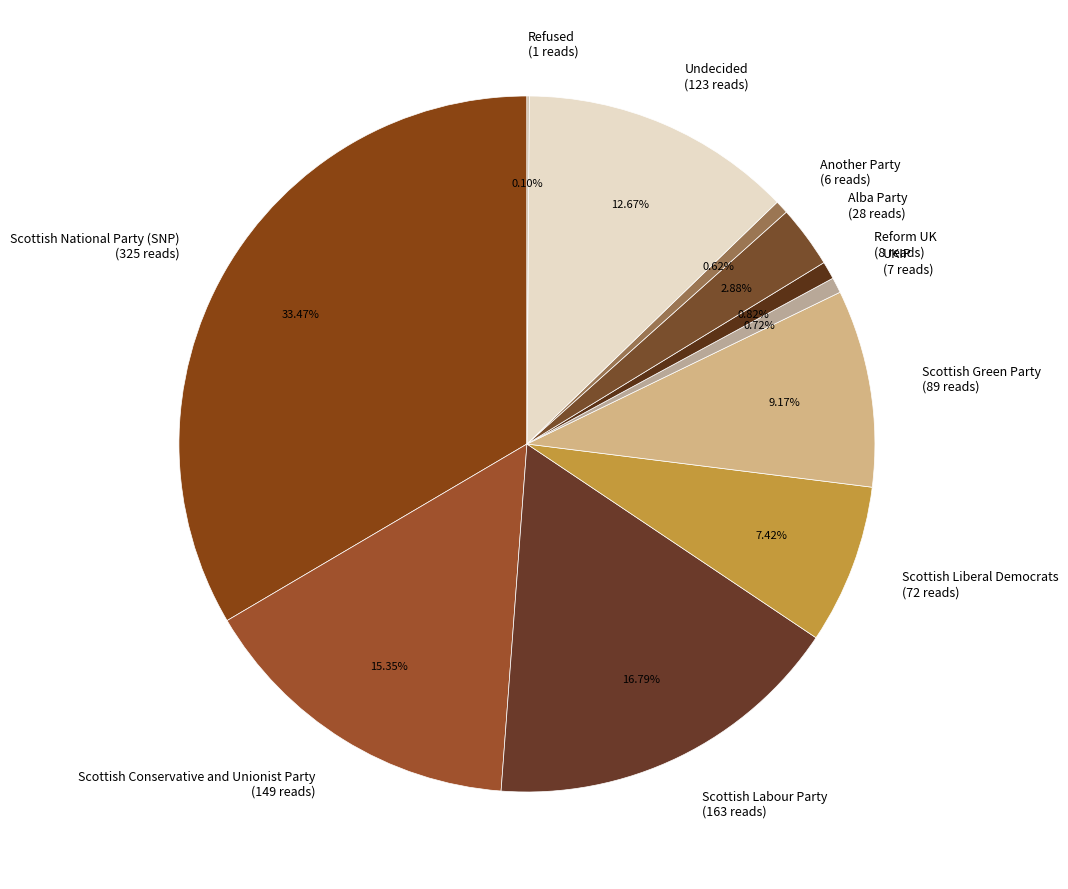

Do Scottish Green Party (89 reads) and Undecided (123 reads) together represent more than half of the pie?

No